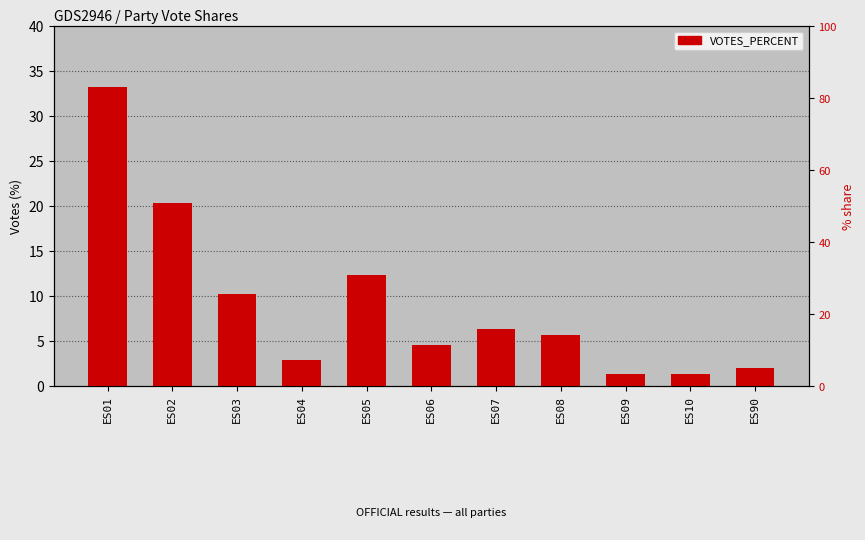

How many values exceed 5?

6